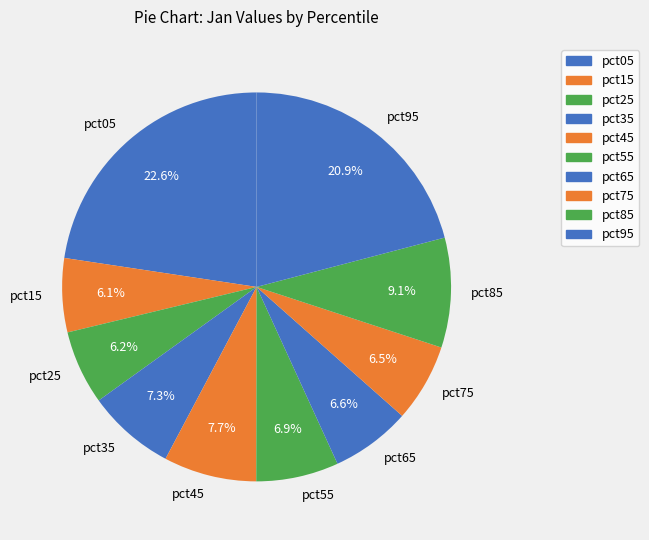

What percentage is the pct15 slice, to the nearest percent?

6%